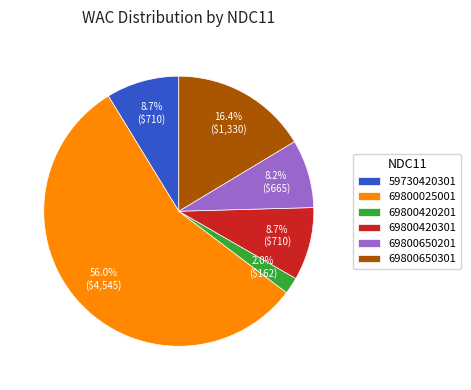

Which category has the smallest portion of the pie?

69800420201